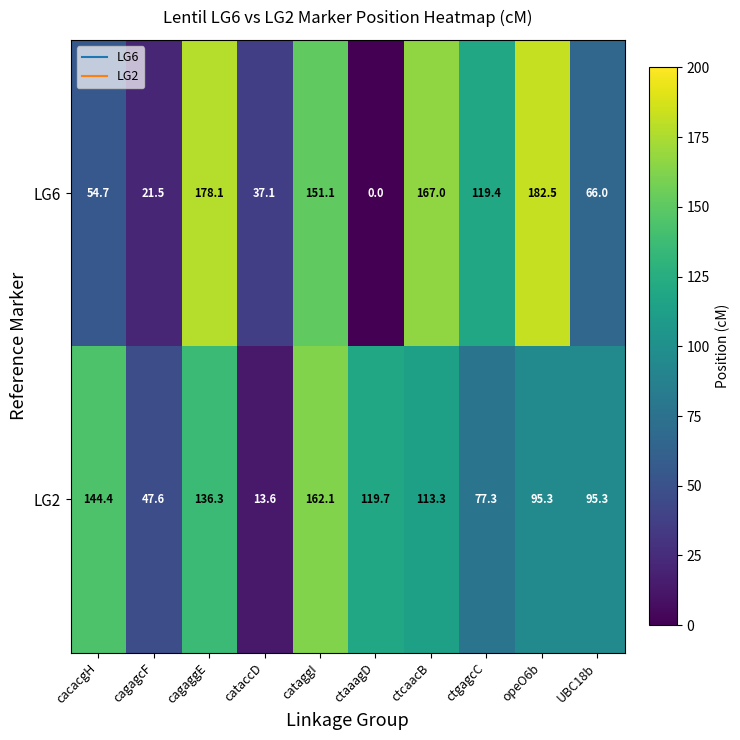

Reading left to right, transcribe all the data shown in this chart.

LG6: cacacgH=54.7	cagagcF=21.5	cagaggE=178.1	cataccD=37.1	cataggI=151.1	ctaaagD=0.0	ctcaacB=167.0	ctgagcC=119.4	opeO6b=182.5	UBC18b=66.0
LG2: cacacgH=144.4	cagagcF=47.6	cagaggE=136.3	cataccD=13.6	cataggI=162.1	ctaaagD=119.7	ctcaacB=113.3	ctgagcC=77.3	opeO6b=95.3	UBC18b=95.3